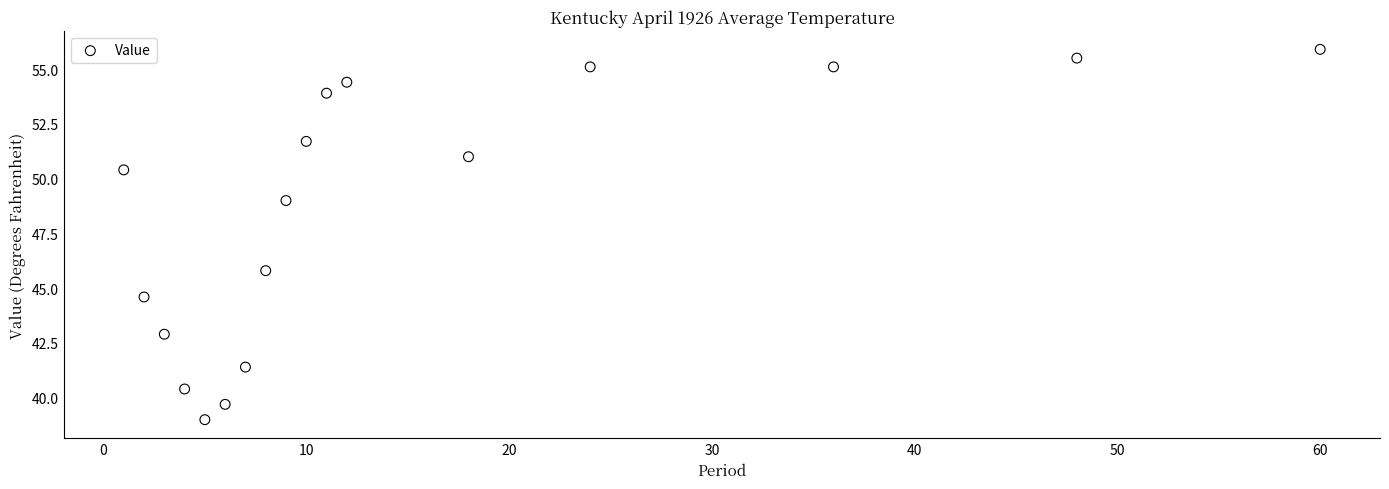

What is the range of Y values (max minus min)?

16.9